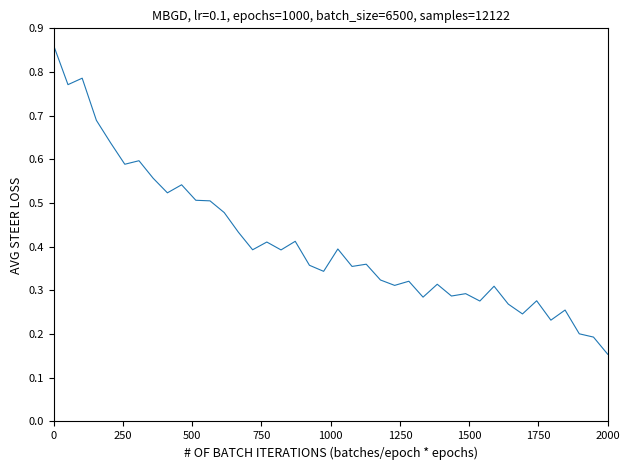

True or false: there are more than 2 points higher than both neighbors.

True